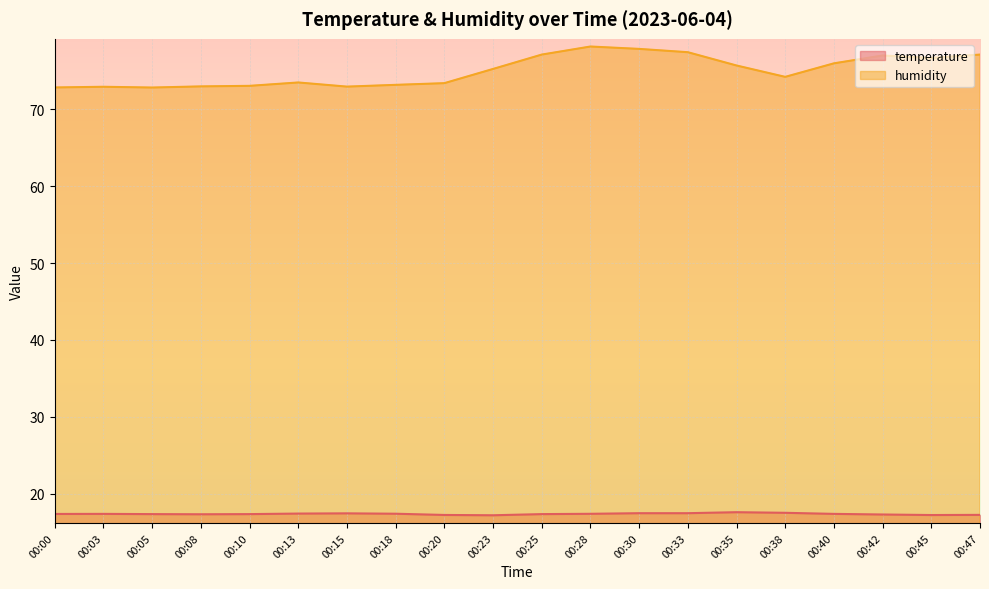

What is the difference between the maximum and minimum values in the temperature series?

0.4